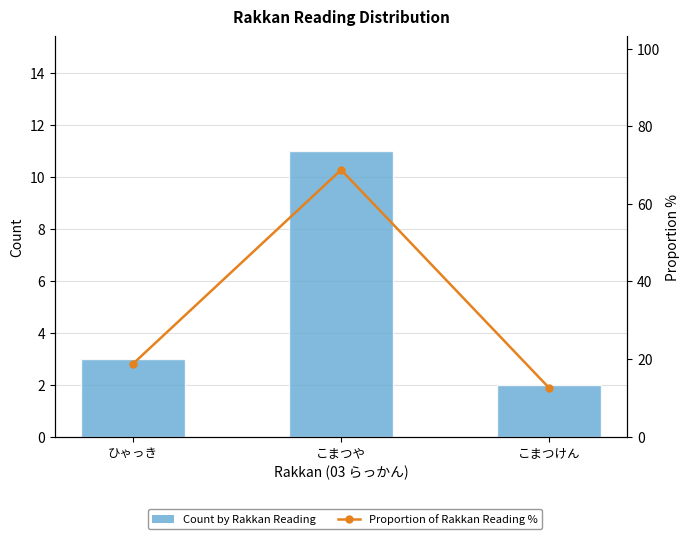

The Proportion of Rakkan Reading % series shows 5.1 at こまつけん. True or false?

False